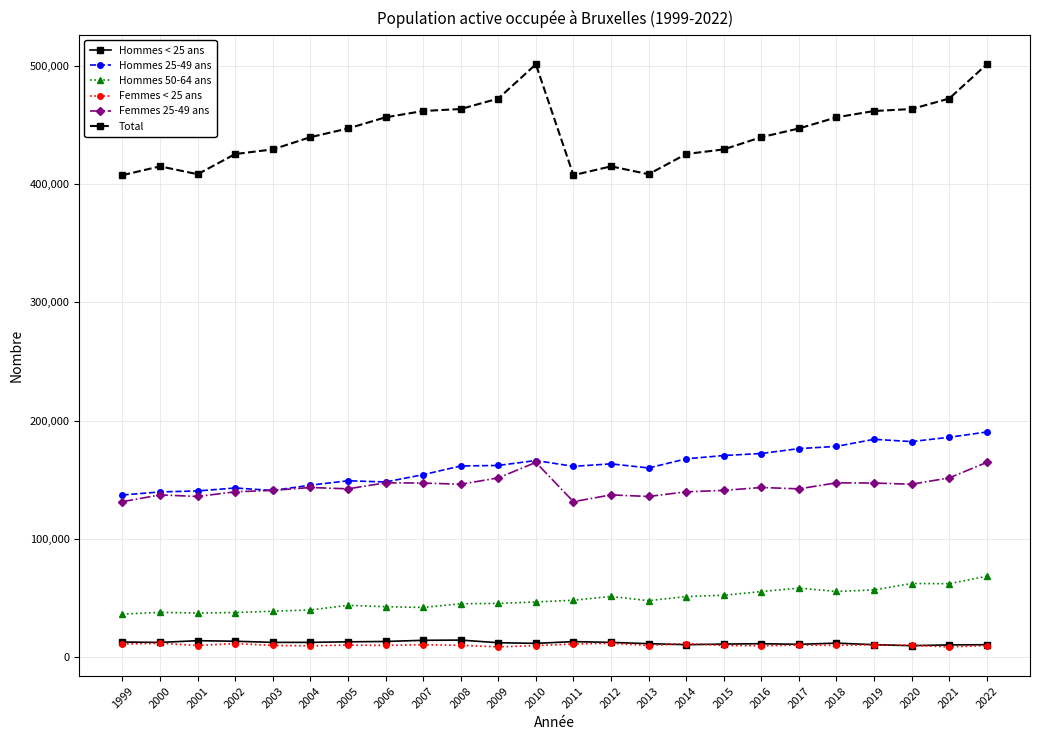

Which series has the largest range (max minus min)?

Total